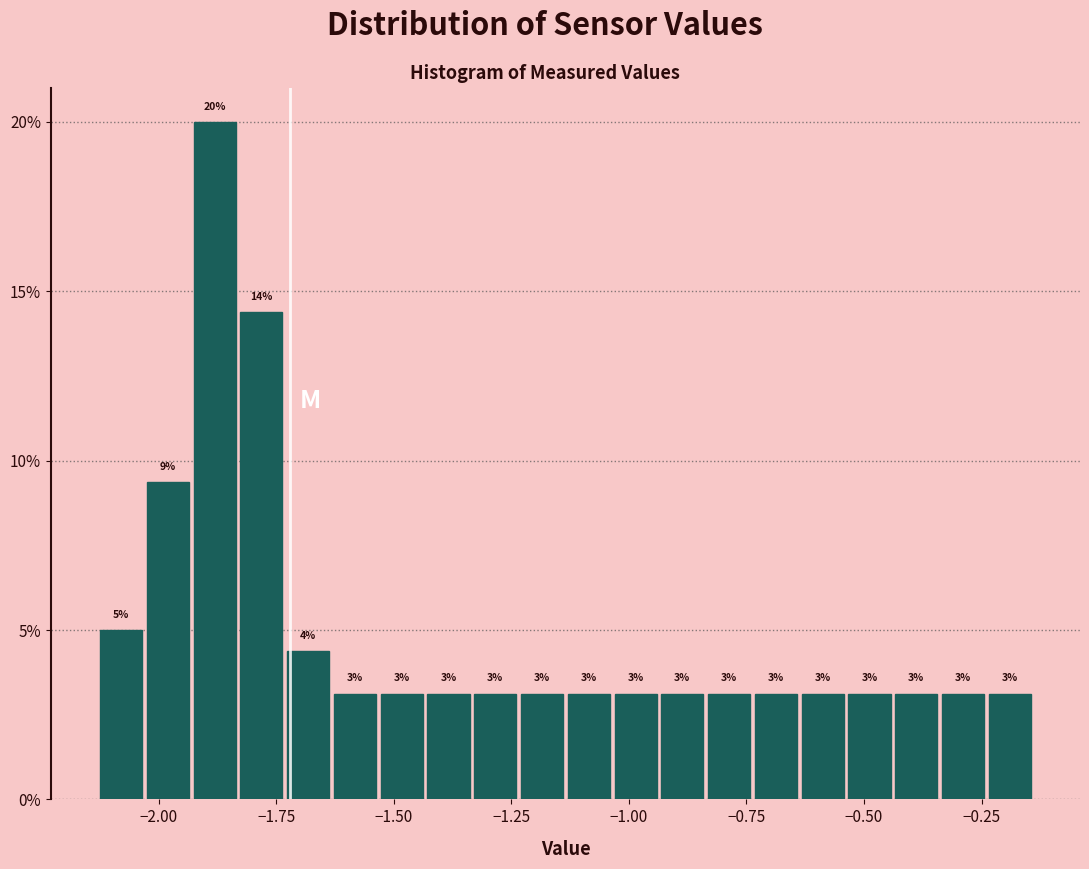

Read against the x-axis, roughly where is the centre of the tallest bar?

-1.90